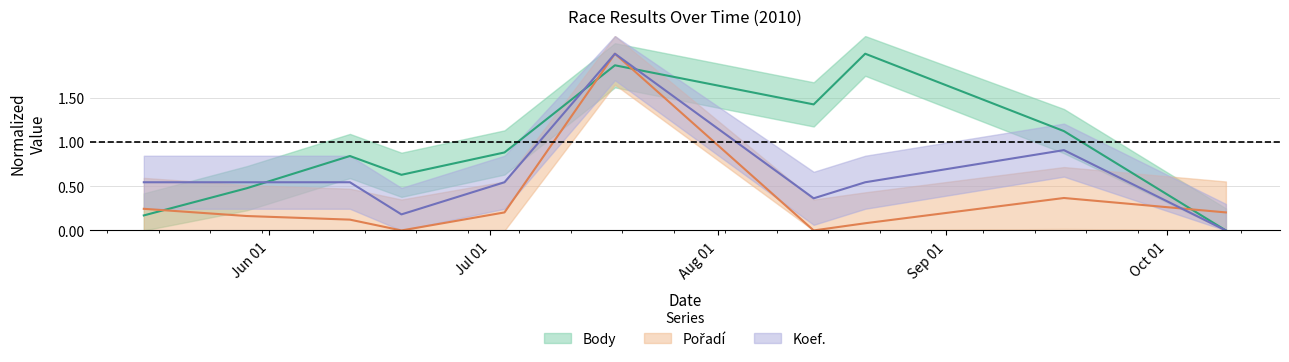

What is the label of the 5th point from the left?

2010-07-03